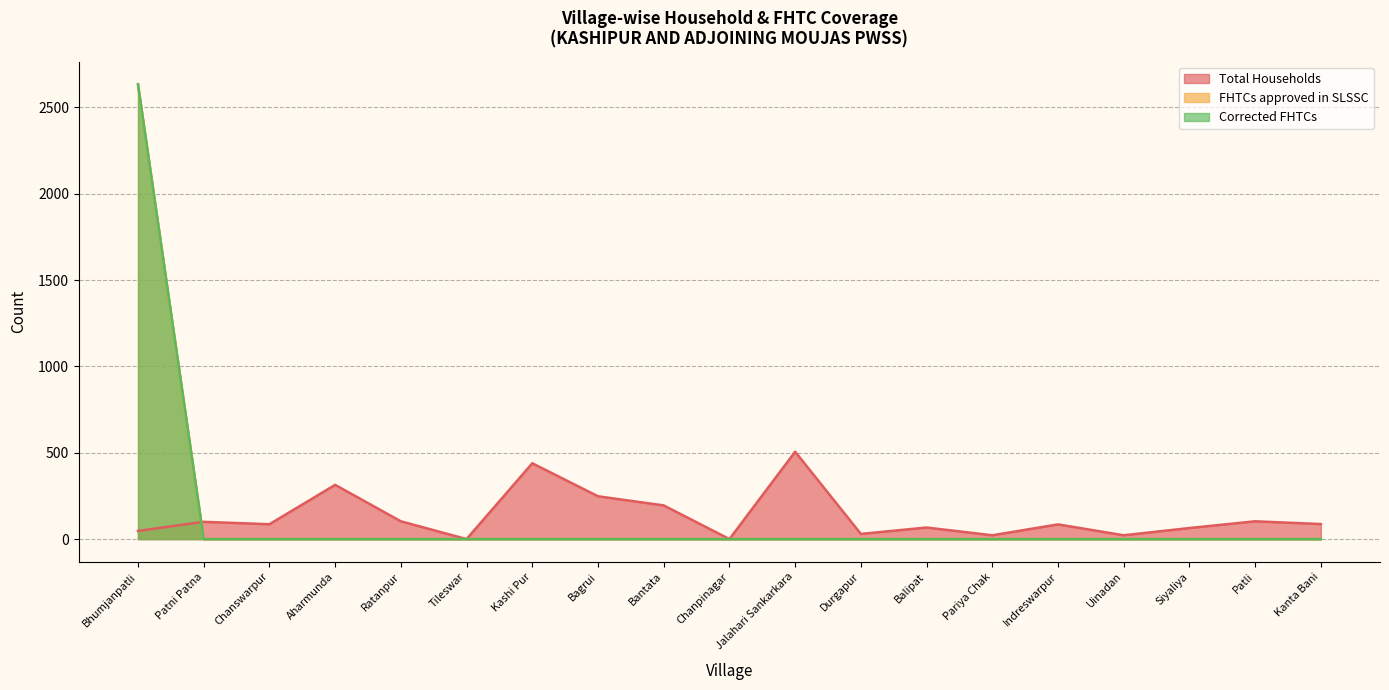

Is the value of FHTCs approved in SLSSC at Kashi Pur greater than the value of Total Households at Uinadan?

No